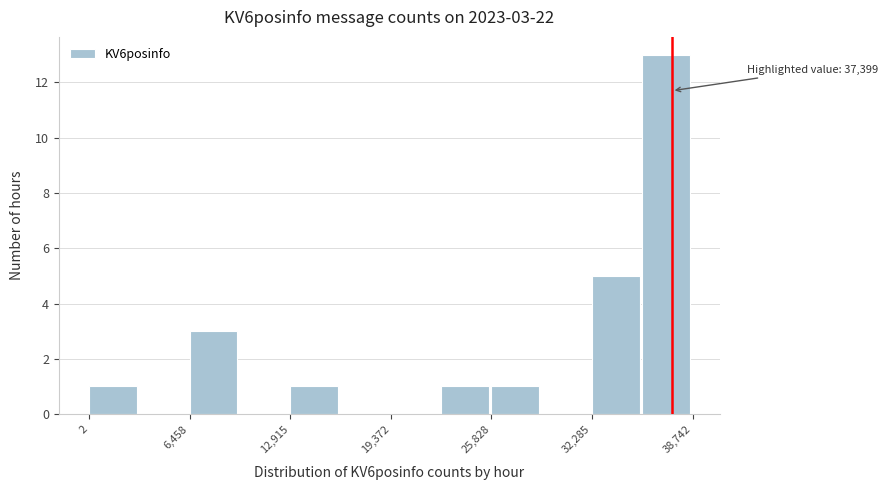

Read against the x-axis, roughly where is the centre of the tallest bar?

37000